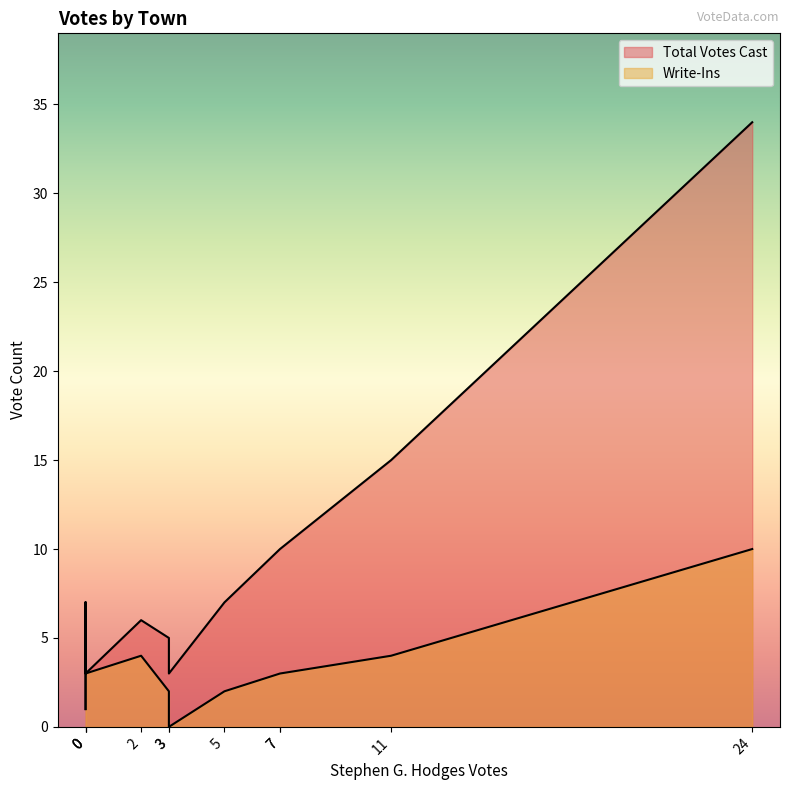

In Total Votes Cast, how many points are lower than both neighbors (excluding endpoints)?

2